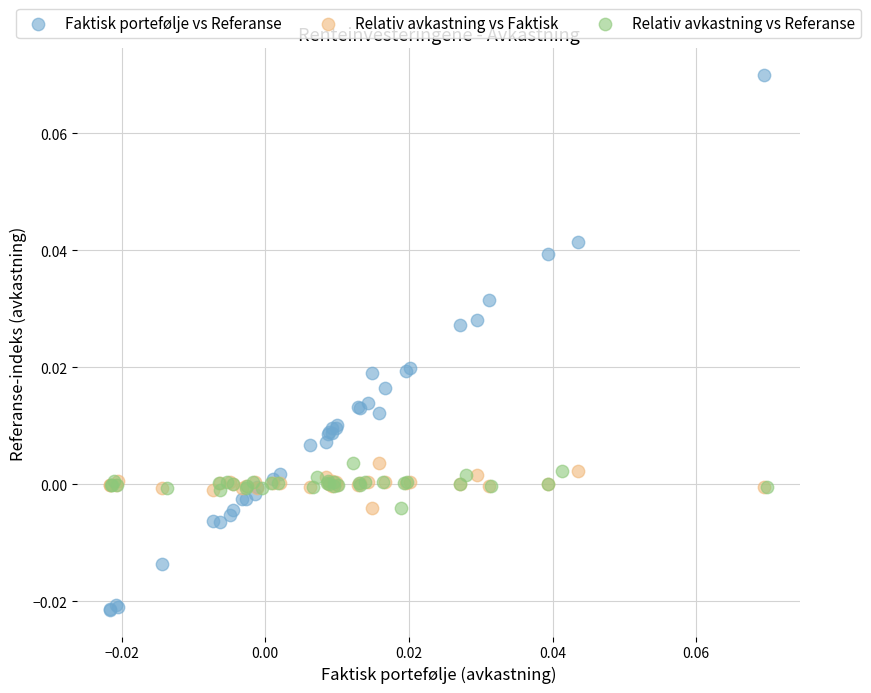

What are all the series names shown in the legend?

Faktisk portefølje vs Referanse, Relativ avkastning vs Faktisk, Relativ avkastning vs Referanse